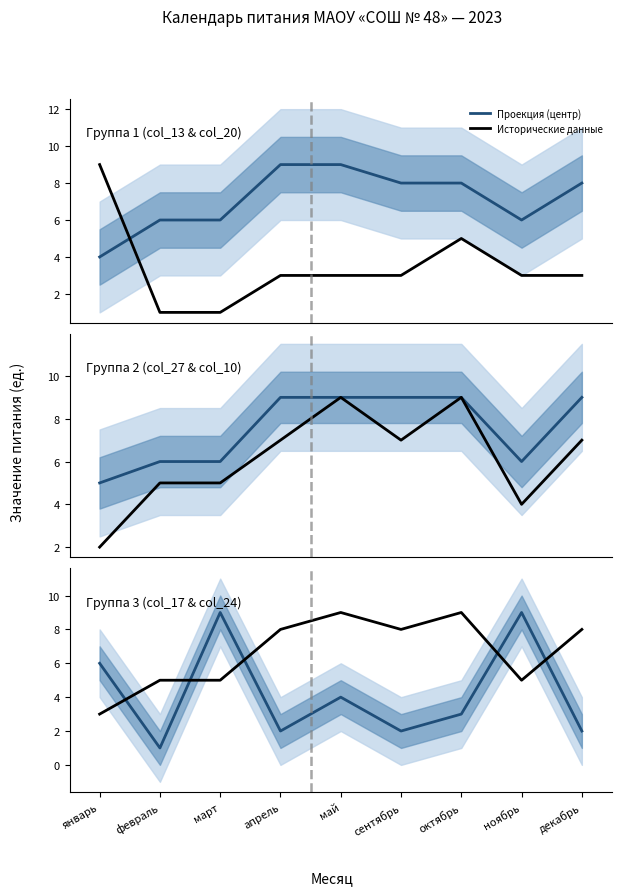

What is the difference between the second highest and second lowest values in the Проекция (центр) series?

7